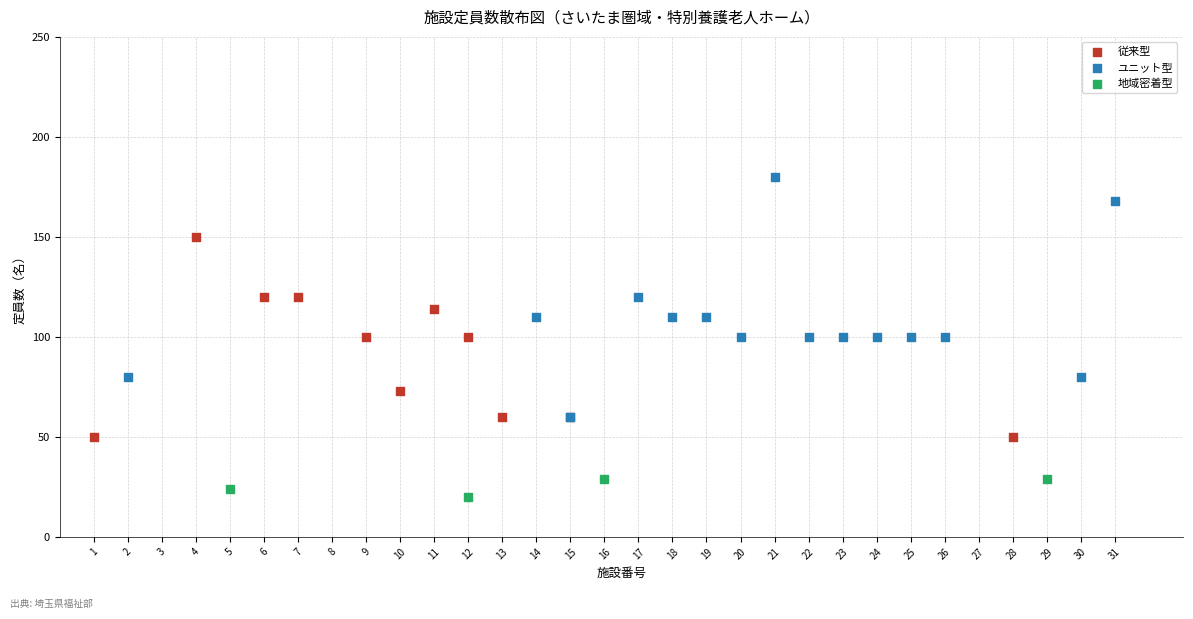

Which series has the widest spread of Y values?

ユニット型